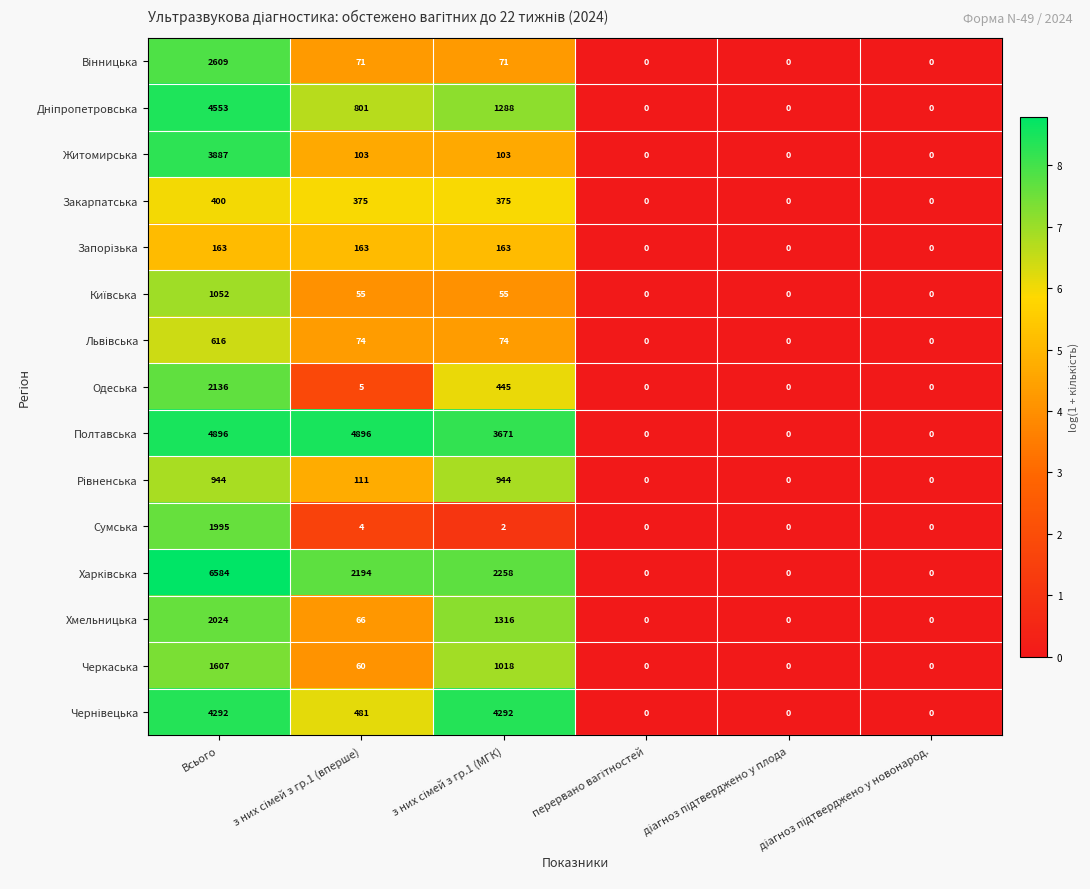

The value of Одеська at Всього is 3258. True or false?

False